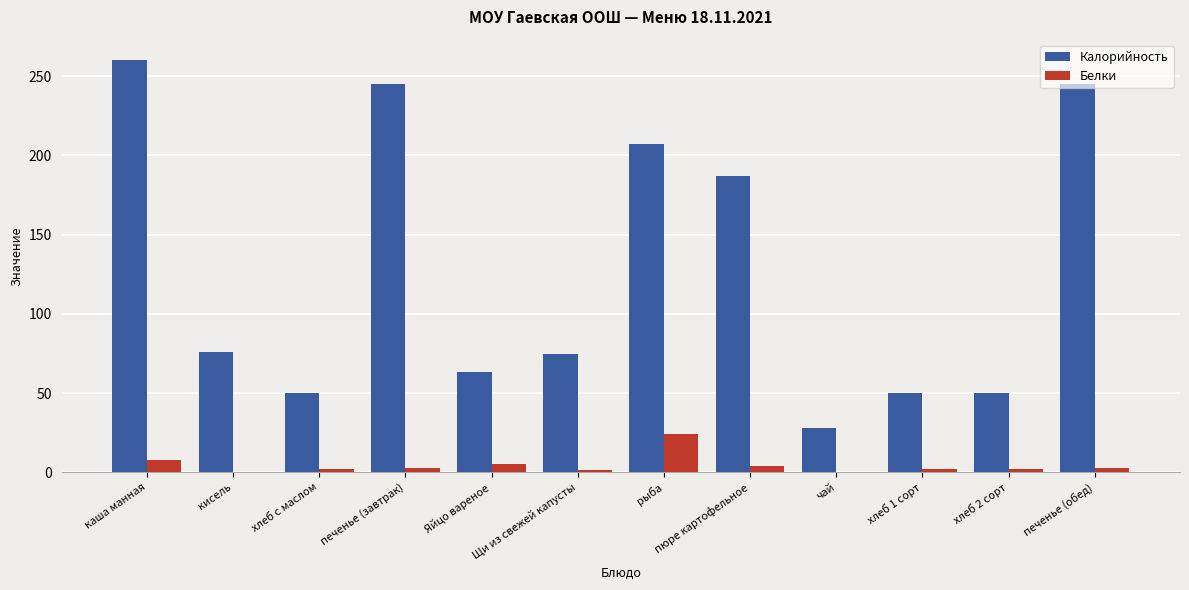

What is the maximum value for Белки?

24.0